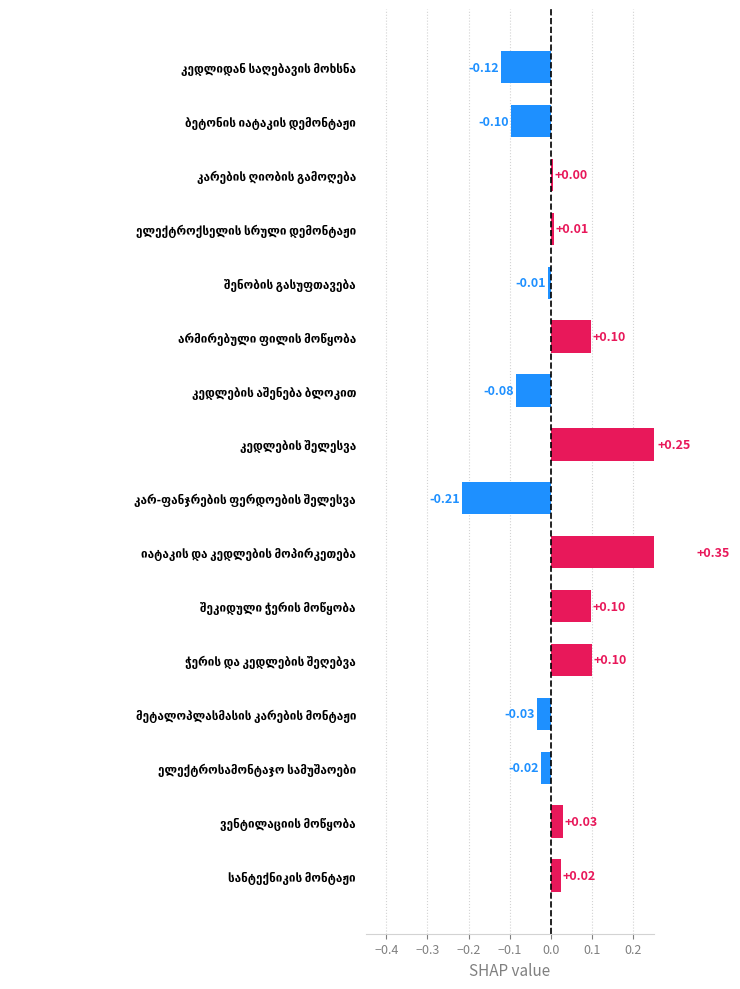

The value at შეკიდული ჭერის მოწყობა is 0.1. True or false?

True